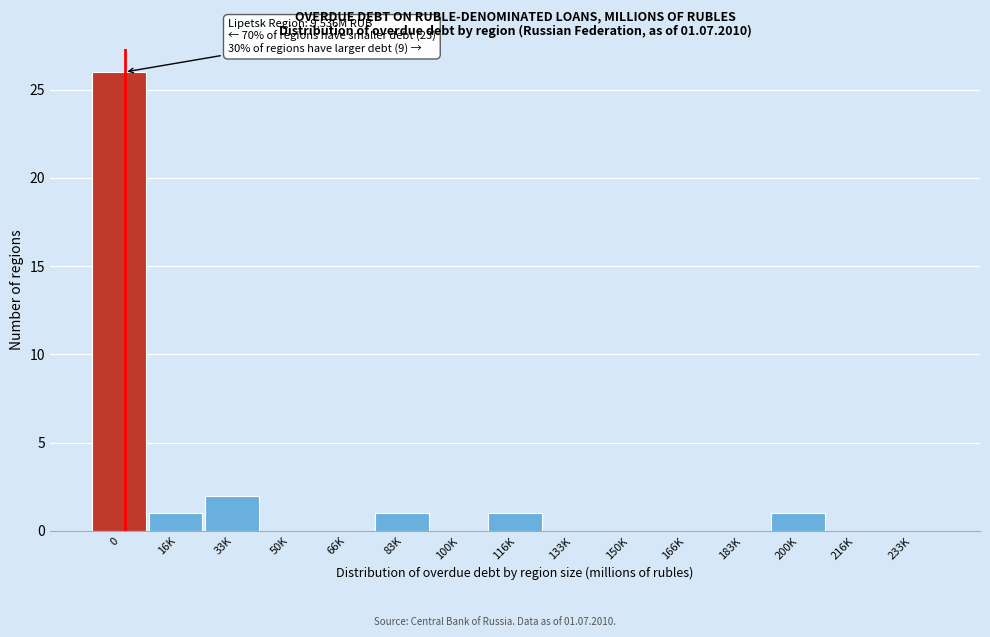

Reading left to right, transcribe all the data shown in this chart.

0=26	16K=1	33K=2	50K=0	66K=0	83K=1	100K=0	116K=1	133K=0	150K=0	166K=0	183K=0	200K=1	216K=0	233K=0